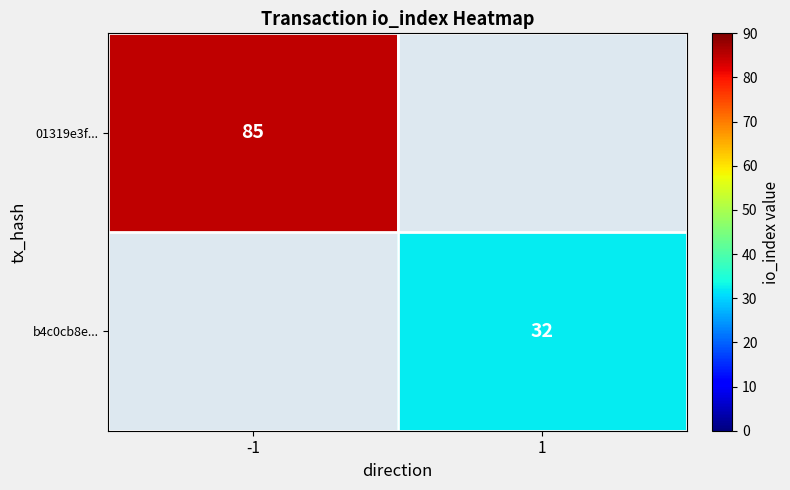

The b4c0cb8e... series shows 51 at 1. True or false?

False